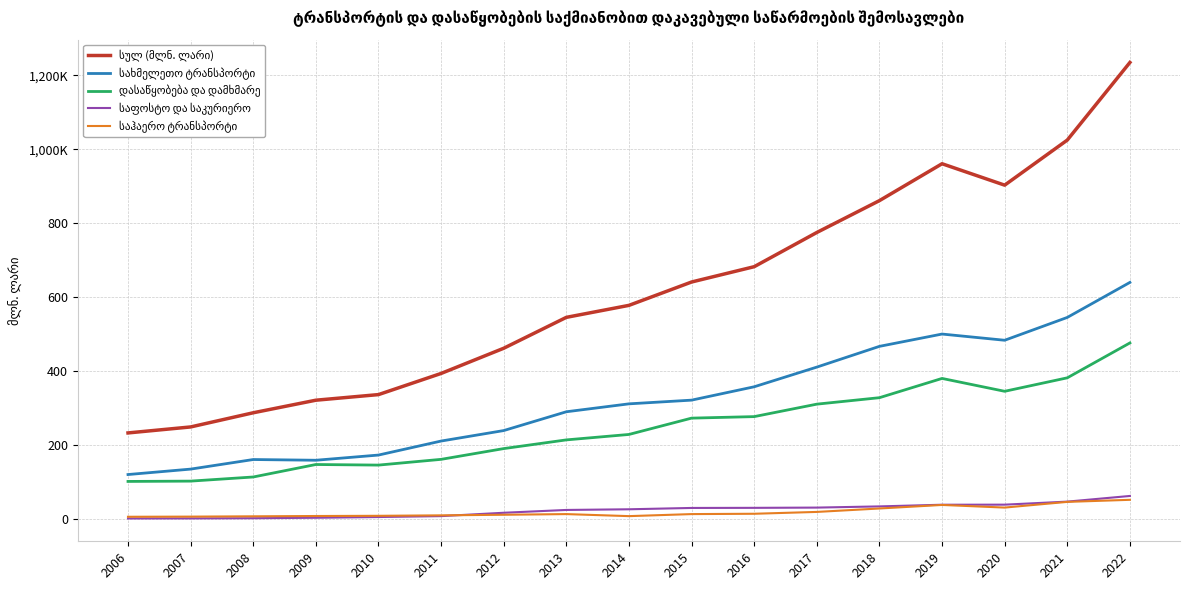

Is this an area chart (filled region under the line)?

No